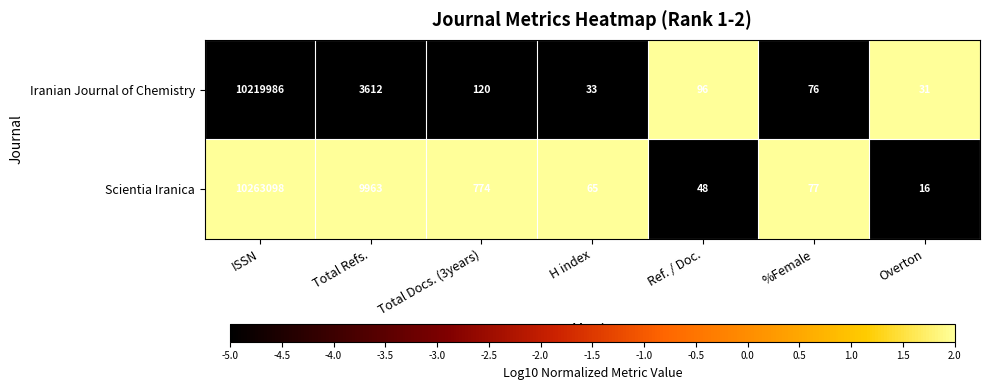

Is it true that Iranian Journal of Chemistry equals 31 at Overton?

True